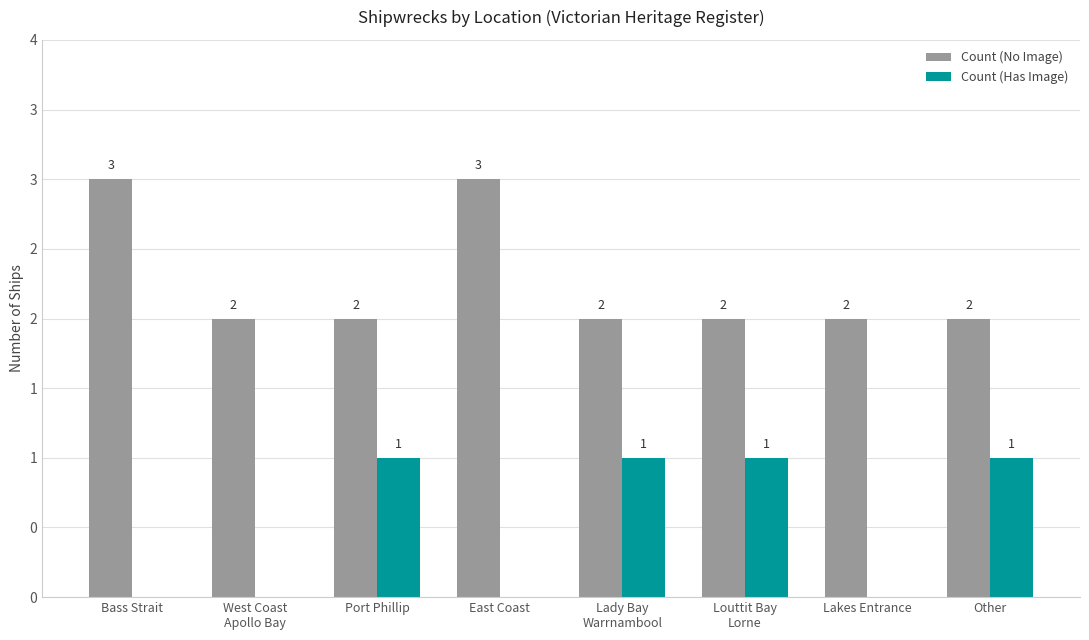

Between Other and East Coast, which is larger?

East Coast